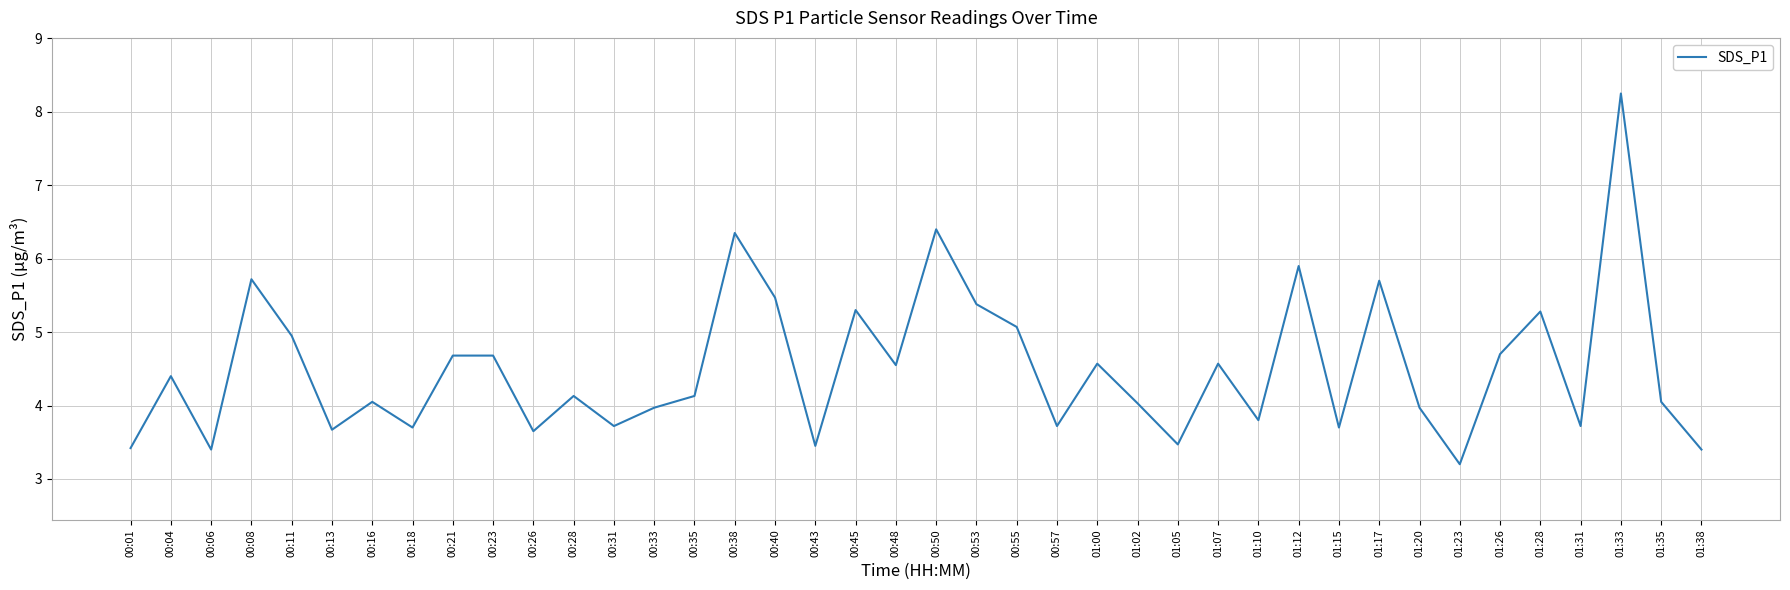

How many values are below 4?

16